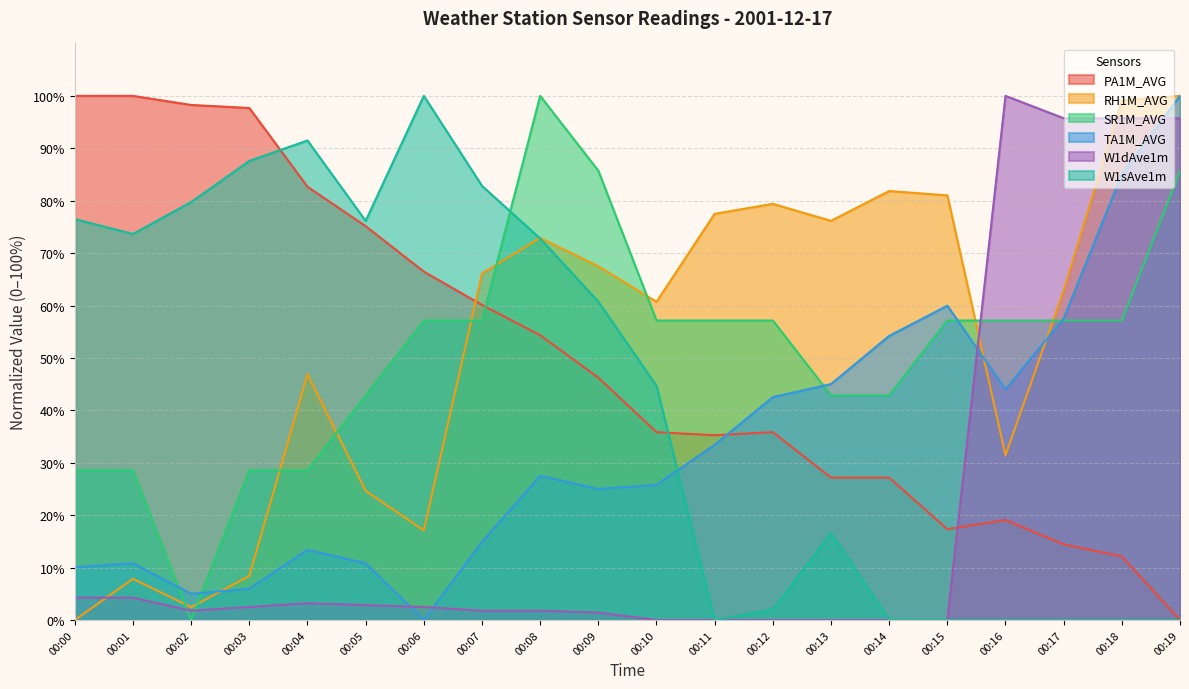

Which series has the largest range (max minus min)?

PA1M_AVG